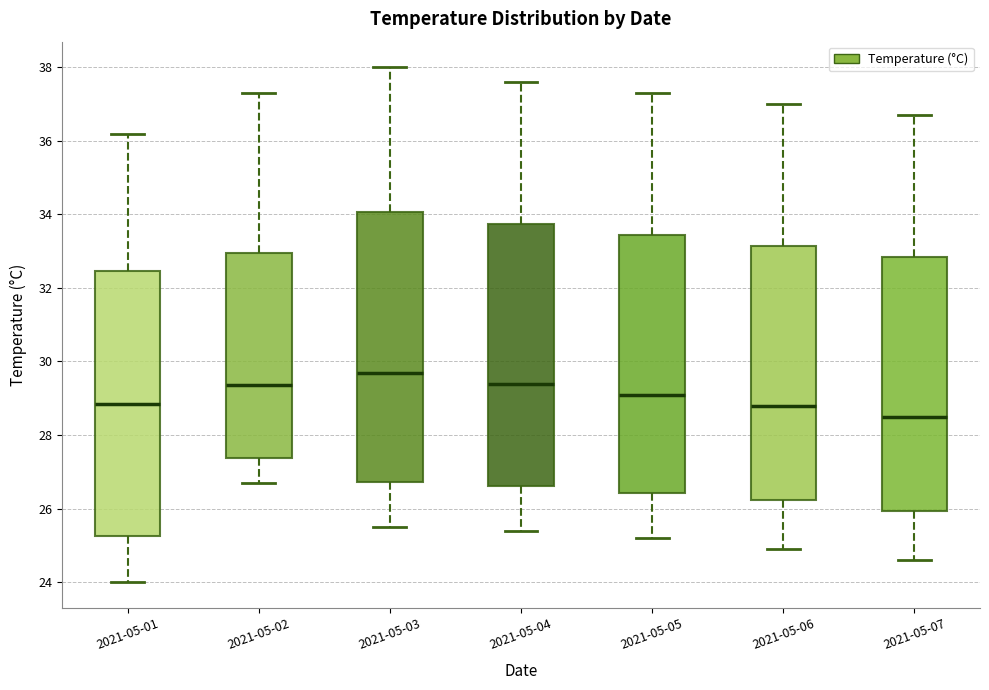

Reading left to right, transcribe this box plot: for each box, give where its median line is, the range the box spans, and where its two whiskers end, as read against the y-axis. The values are not printed on the chart, so give them approximately, as read against the axis.

2021-05-01: median 28.8, box 25.2 to 32.4, whiskers 24.0 to 36.2
2021-05-02: median 29.4, box 27.4 to 33.0, whiskers 26.8 to 37.4
2021-05-03: median 29.8, box 26.8 to 34.0, whiskers 25.6 to 38.0
2021-05-04: median 29.4, box 26.6 to 33.8, whiskers 25.4 to 37.6
2021-05-05: median 29.2, box 26.4 to 33.4, whiskers 25.2 to 37.4
2021-05-06: median 28.8, box 26.2 to 33.2, whiskers 25.0 to 37.0
2021-05-07: median 28.6, box 26.0 to 32.8, whiskers 24.6 to 36.8